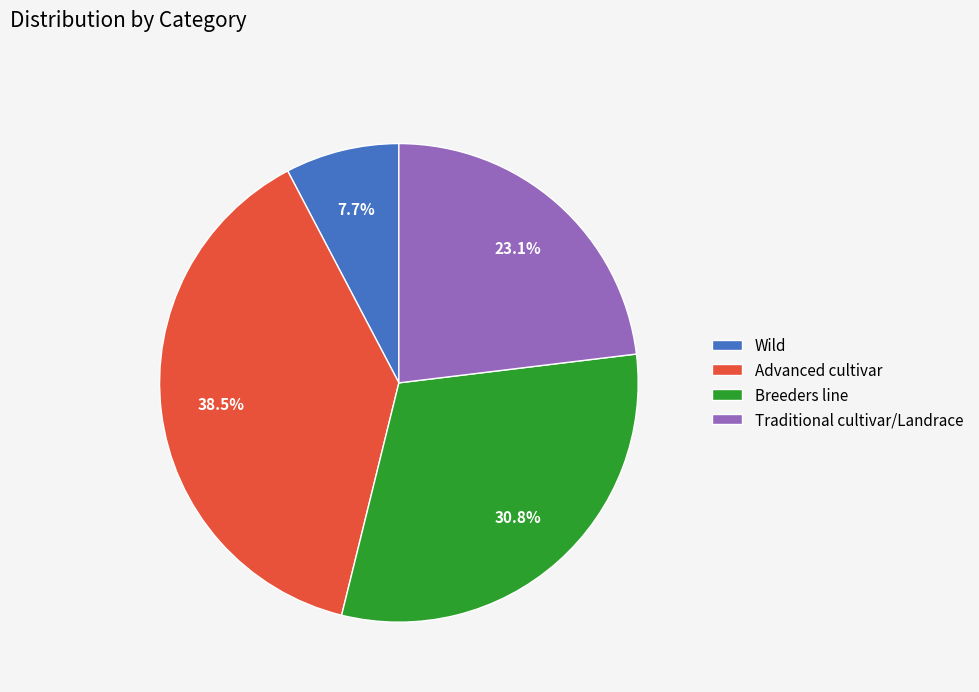

Is there a majority slice in this chart?

No